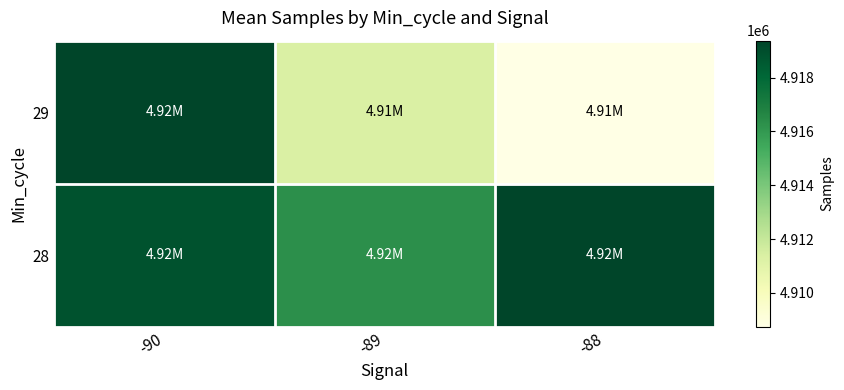

At which category does the chart reach its peak across all series?

-88